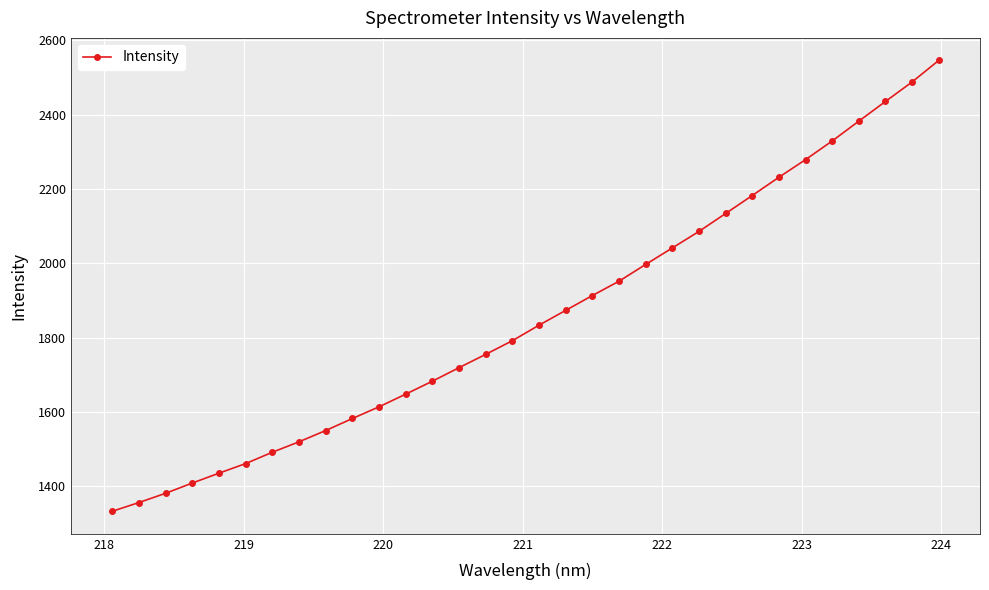

Count the number of data series in this chart.

1